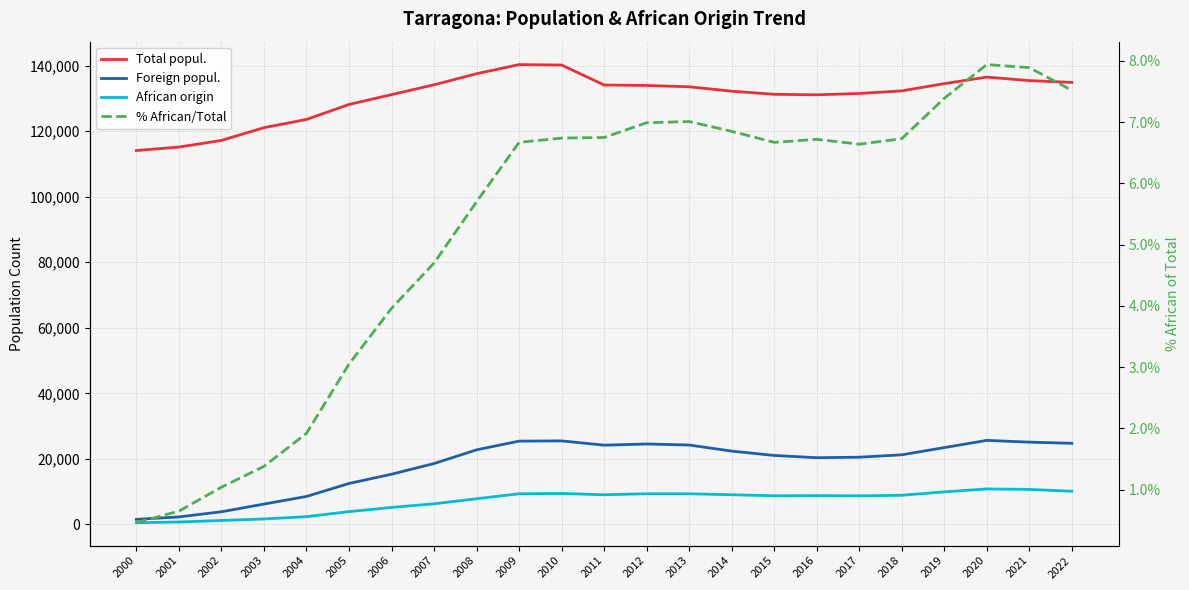

The value of Foreign popul. at 2000 is 1547.0. True or false?

True